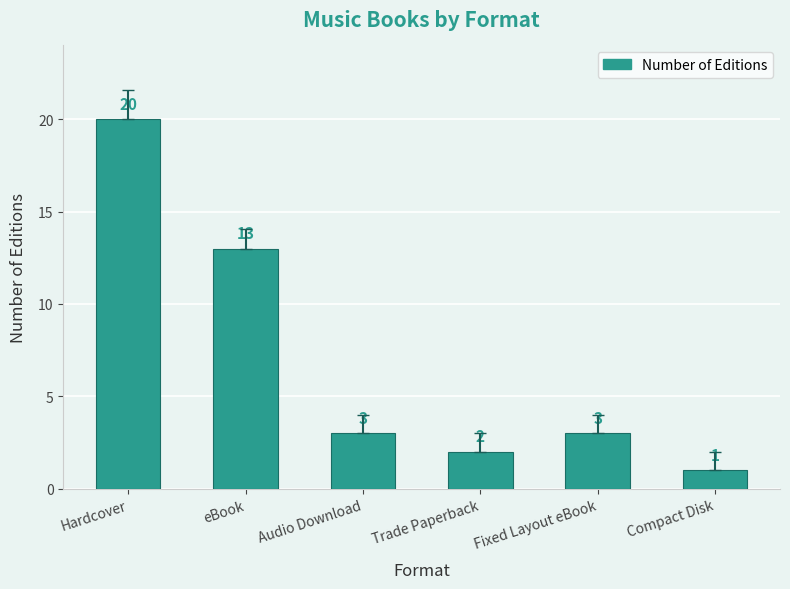

How many bars are there in total?

6